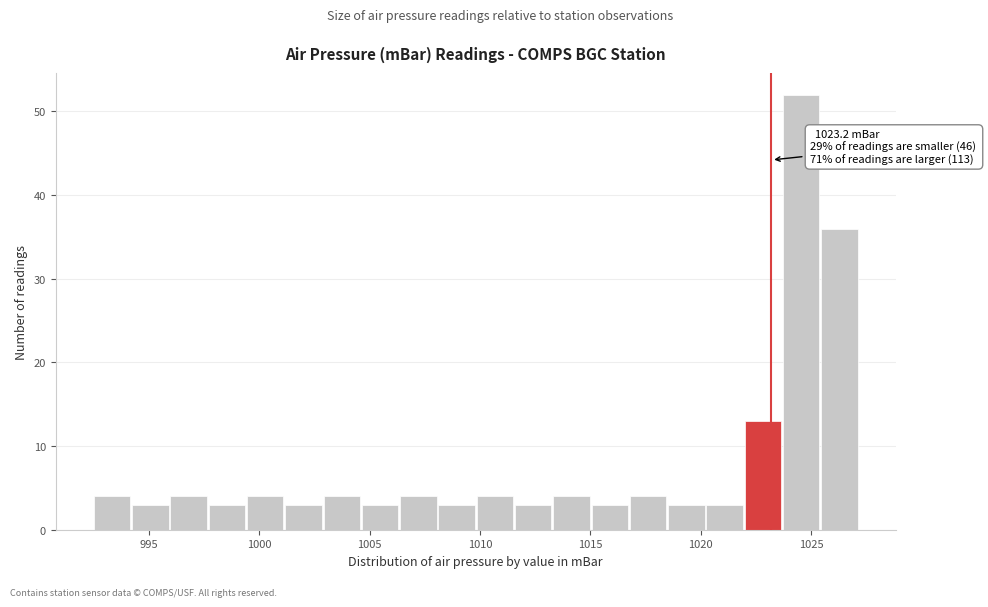

Read against the x-axis, roughly where is the centre of the tallest bar?

1024.5